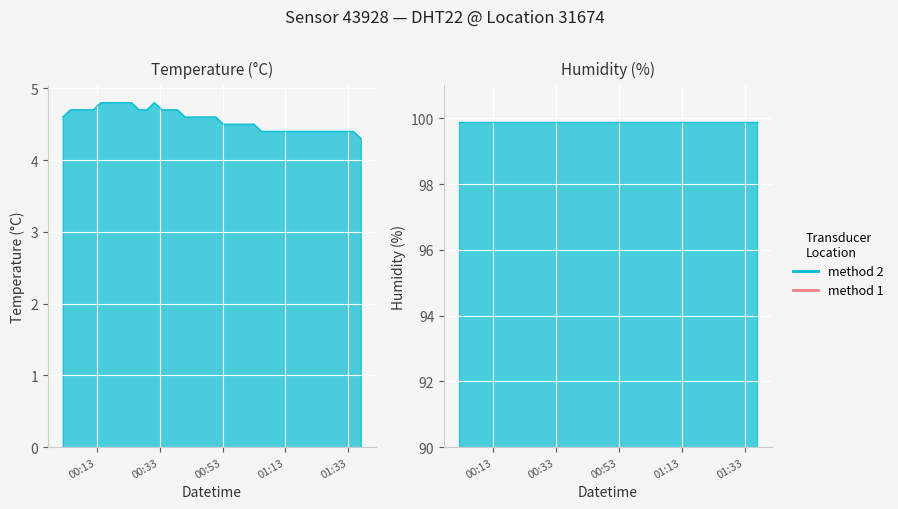

At which category does the data reach its first local peak?

2022-11-15T00:31:19